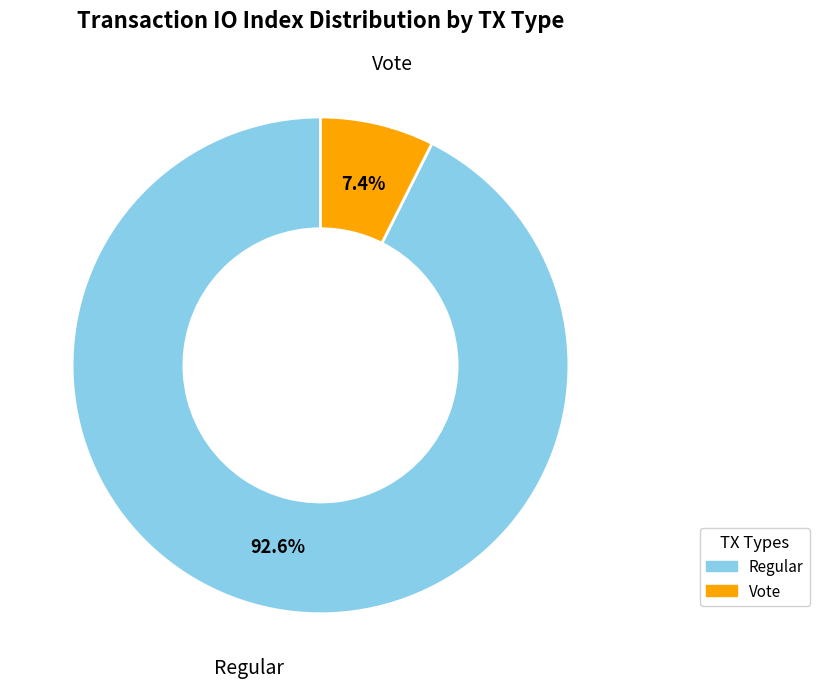

How many slices are in this pie chart?

2